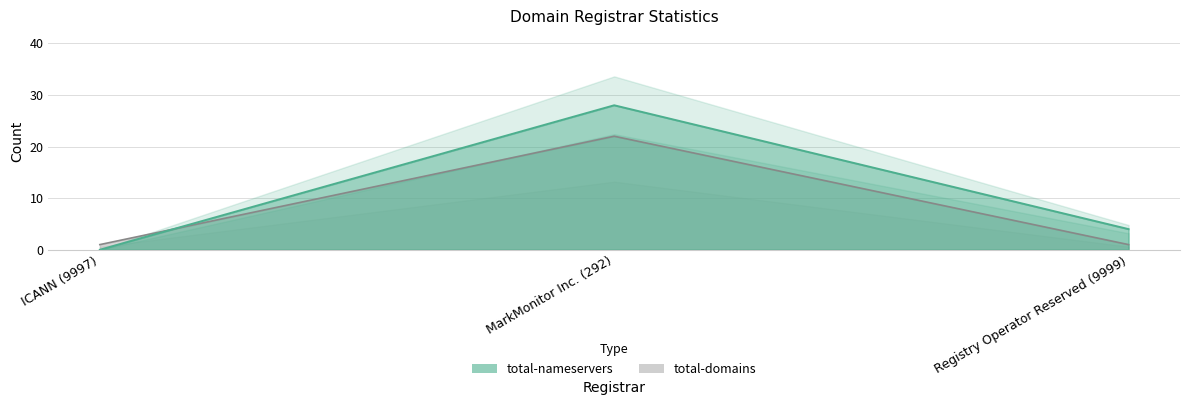

Reading left to right, list all the values displayed in this chart.

total-nameservers: ICANN (9997)=0	MarkMonitor Inc. (292)=28	Registry Operator Reserved (9999)=4
total-domains: ICANN (9997)=1	MarkMonitor Inc. (292)=22	Registry Operator Reserved (9999)=1